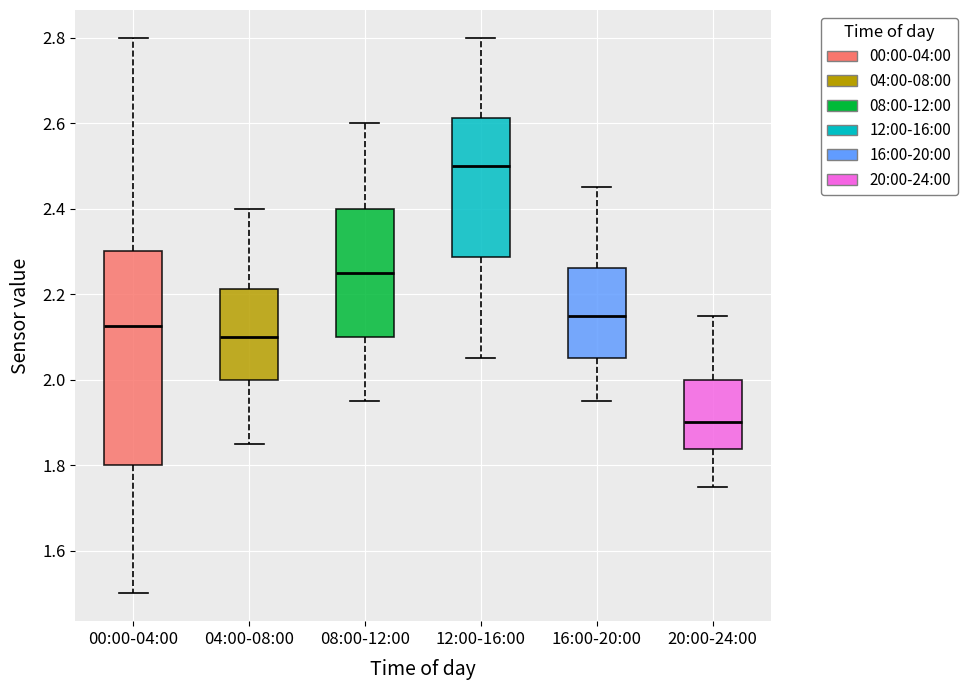

Which box's median line is the lowest?

20:00-24:00